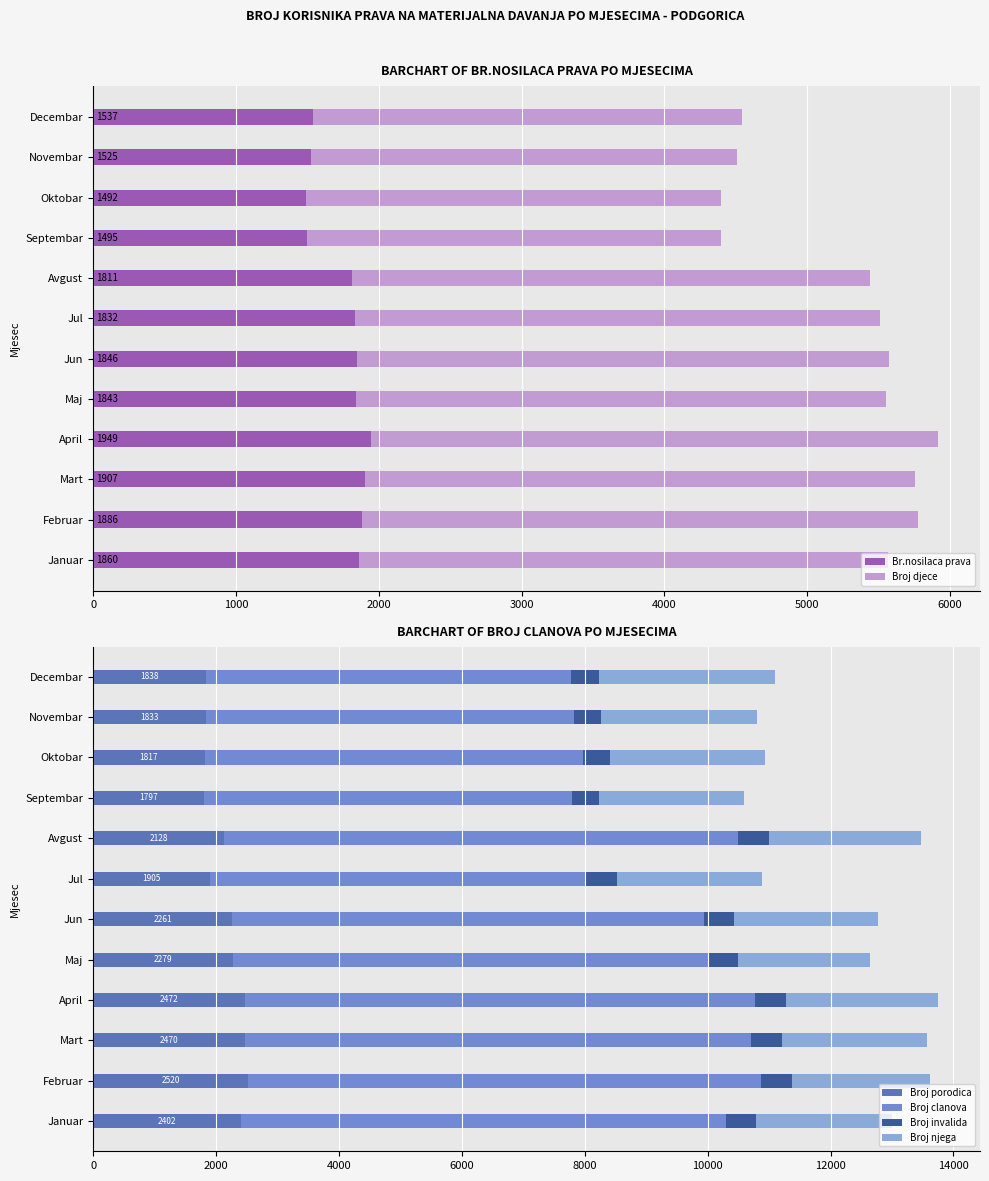

Is it true that Broj porodica equals 2470 at Mart?

True